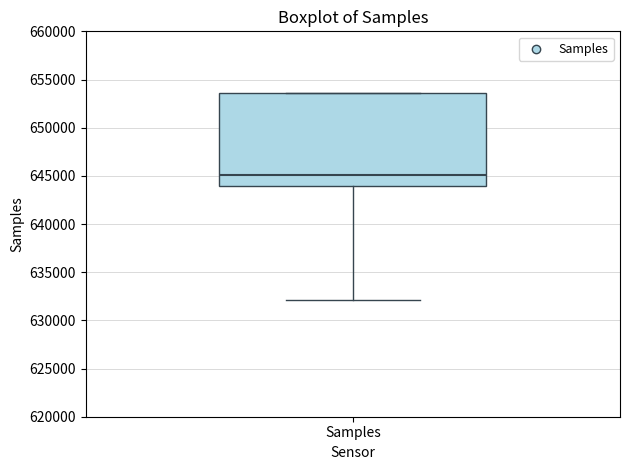

Transcribe this box plot: give where the median line is, the range the box spans, and where the two whiskers end, as read against the y-axis. The values are not printed on the chart, so give them approximately, as read against the axis.

median 645000, box 644000 to 653500, whiskers 632000 to 653500